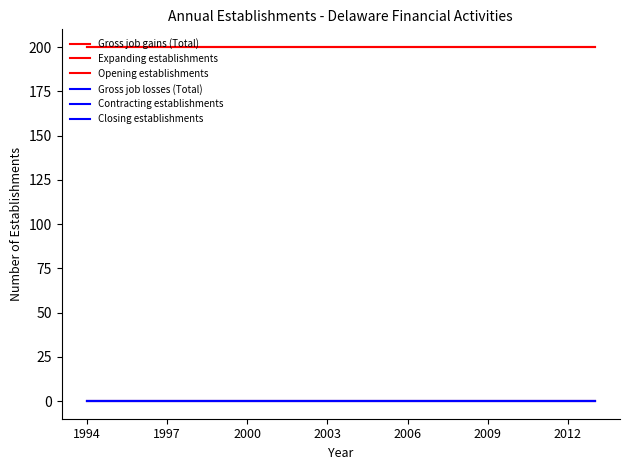

Does the chart display data point markers on the line(s)?

No